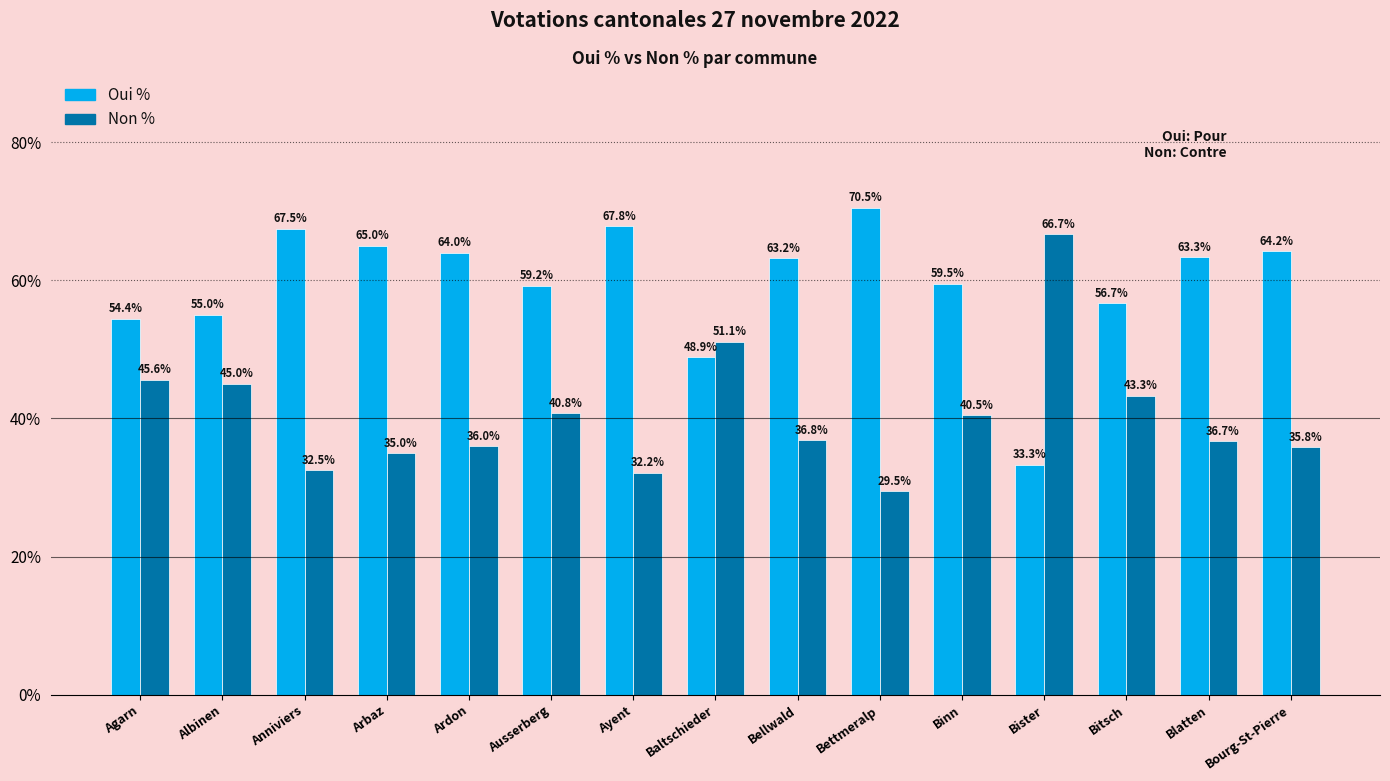

How many data points does each series have?

15